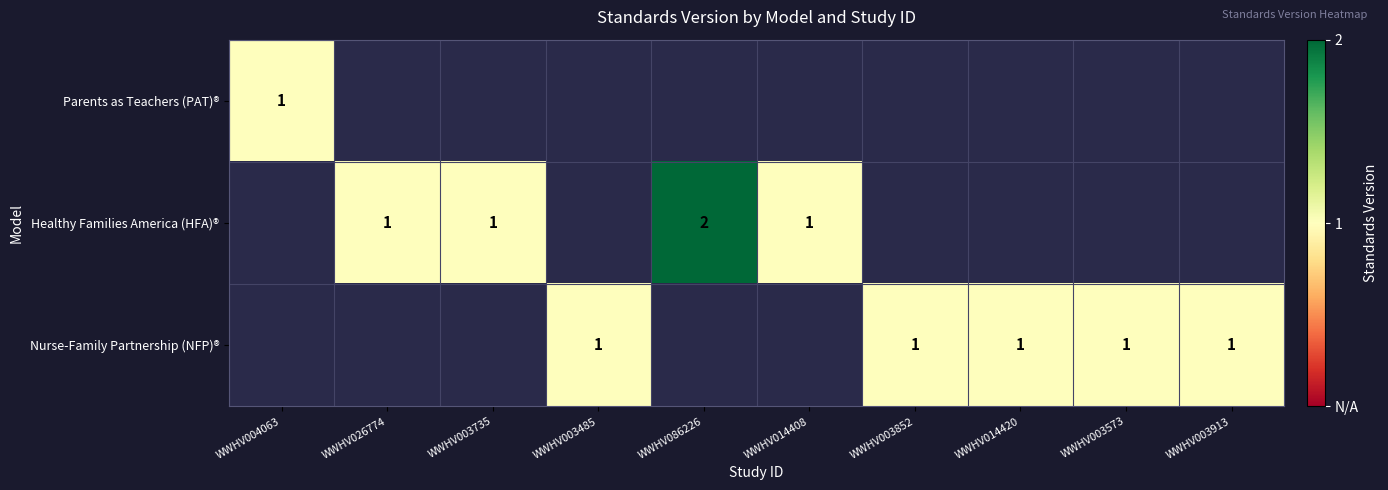

Is it true that Nurse-Family Partnership (NFP)® equals 1 at WWHV003485?

True